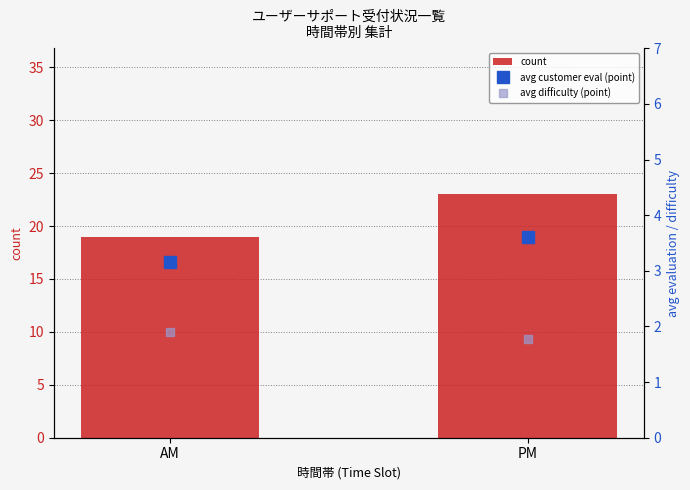

Between AM and PM, which series saw the biggest shift?

count